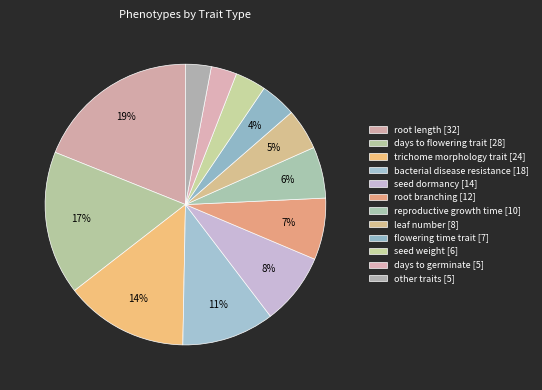

Which category has the biggest portion of the pie?

root length